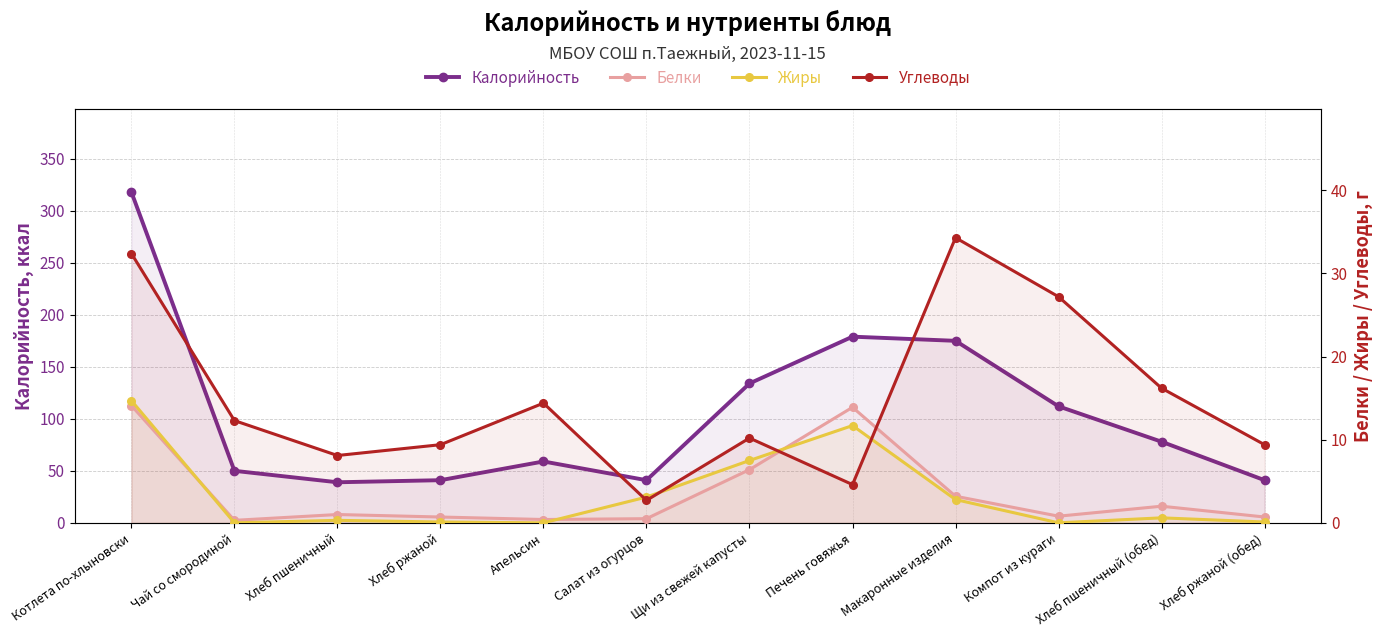

The value of Калорийность at Чай со смородиной is 30.9. True or false?

False